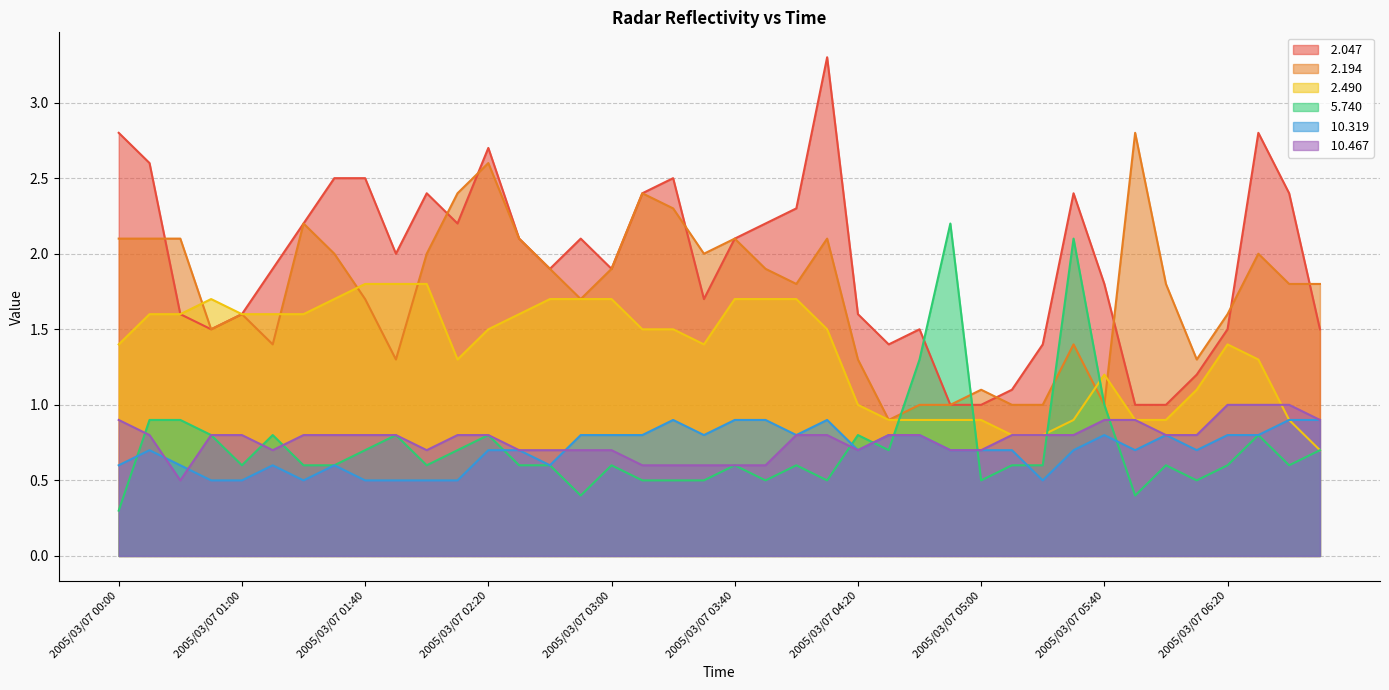

What is the minimum value for  2.490?

0.7